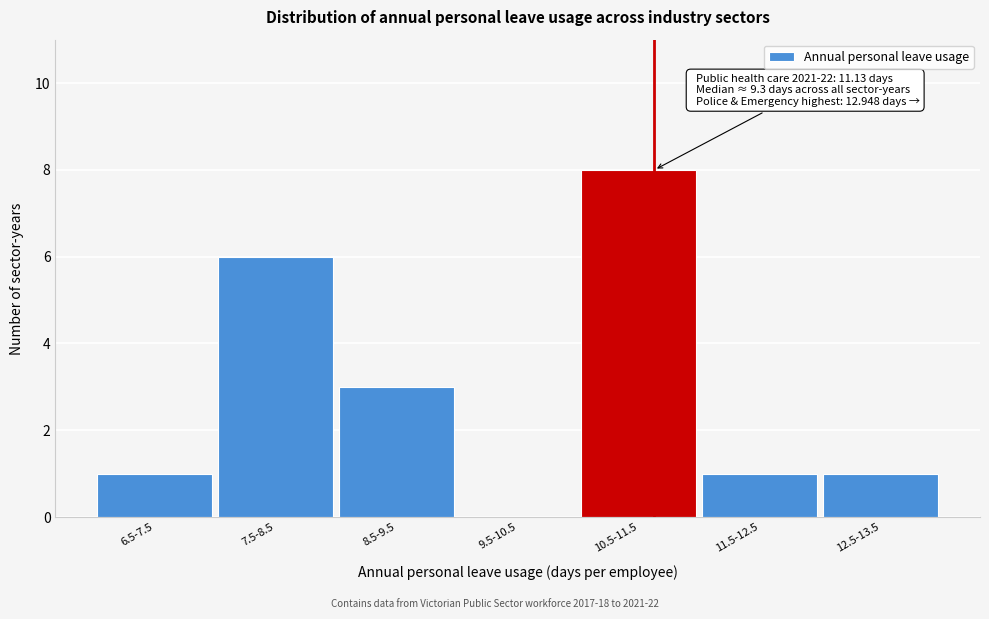

Reading left to right, list all the values displayed in this chart.

6.5-7.5=1	7.5-8.5=6	8.5-9.5=3	9.5-10.5=0	10.5-11.5=8	11.5-12.5=1	12.5-13.5=1